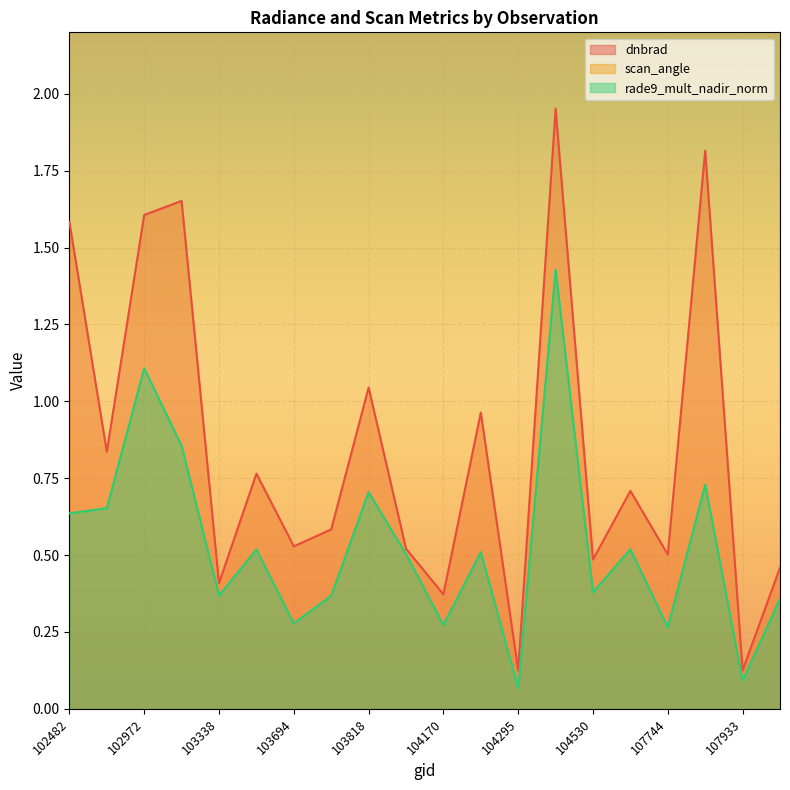

Count the number of data series in this chart.

3